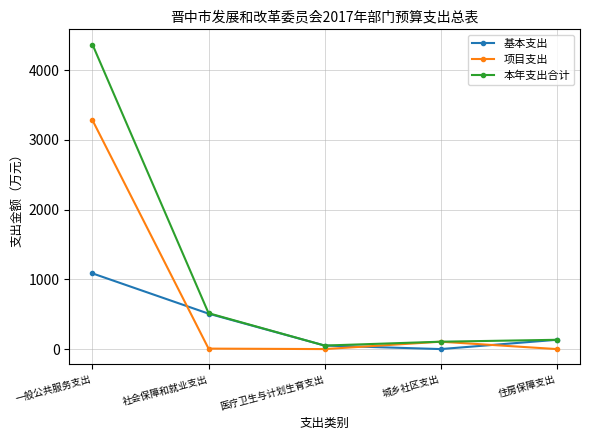

What is the highest value of the 基本支出 series?

1085.0